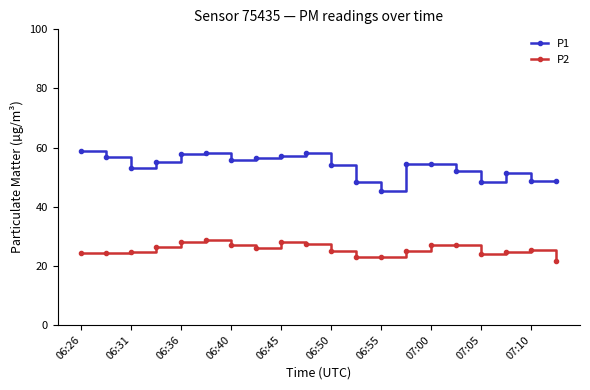

What is the difference between the maximum and second lowest values in the P1 series?

10.3